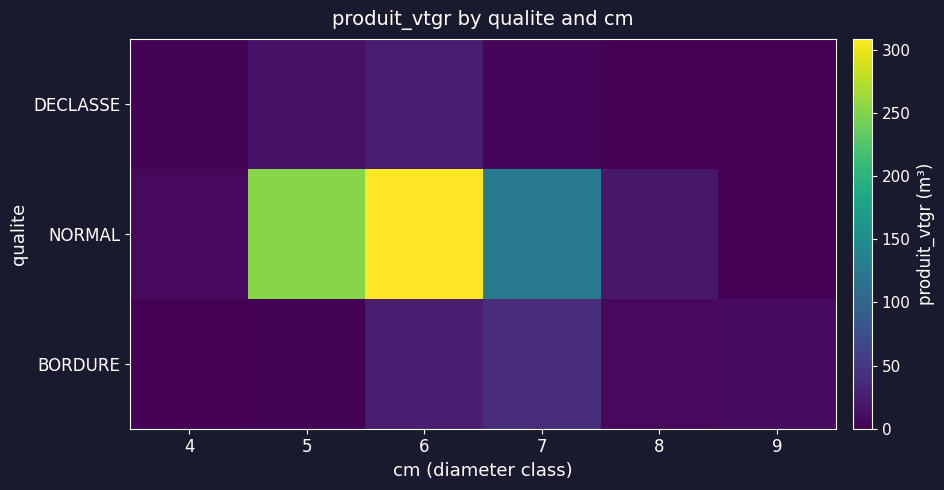

What is the greatest value displayed?

308.7